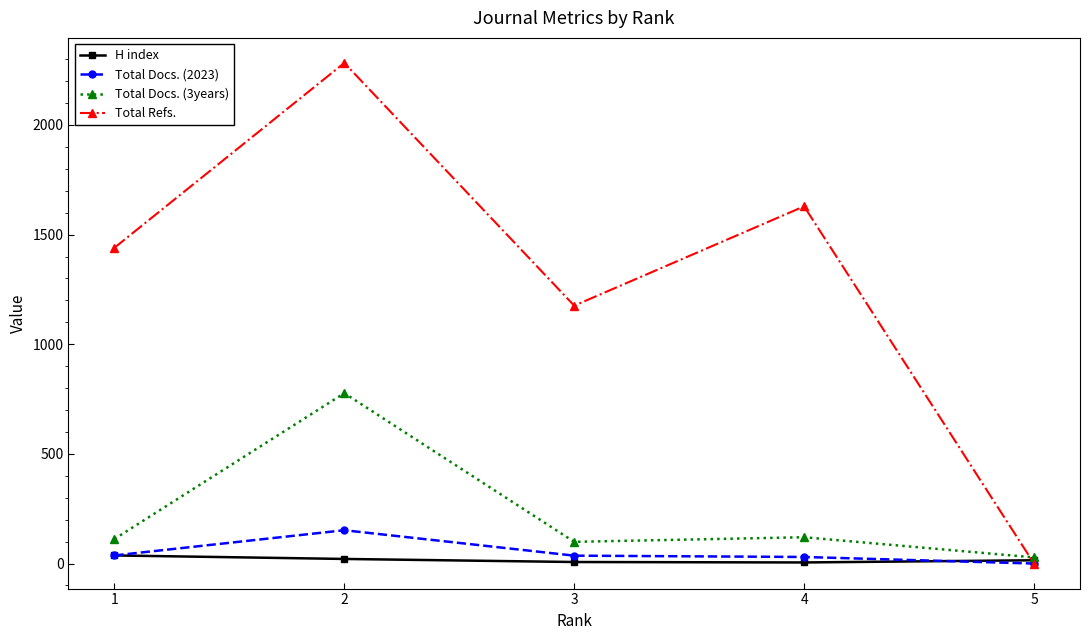

What is the value of the Total Docs. (3years) point at the 3rd from the left?

99